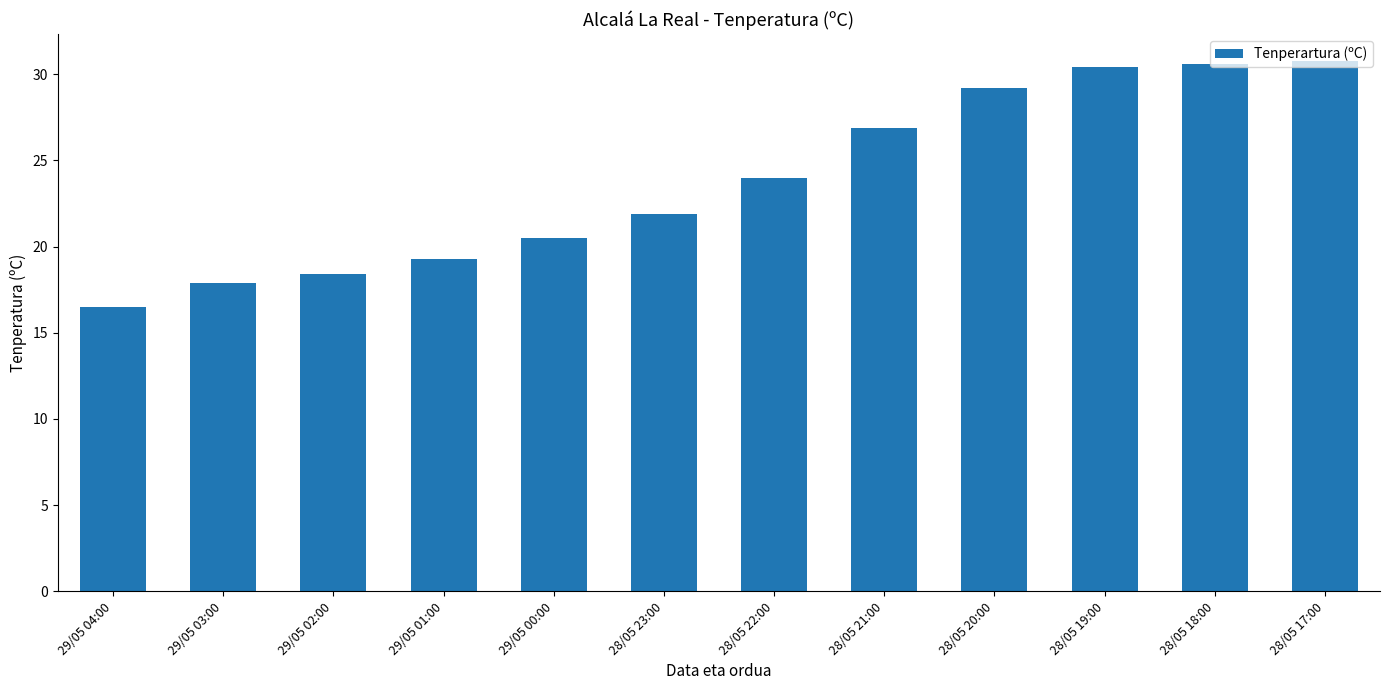

What is the change in value from 29/05 02:00 to 28/05 23:00?

+3.5